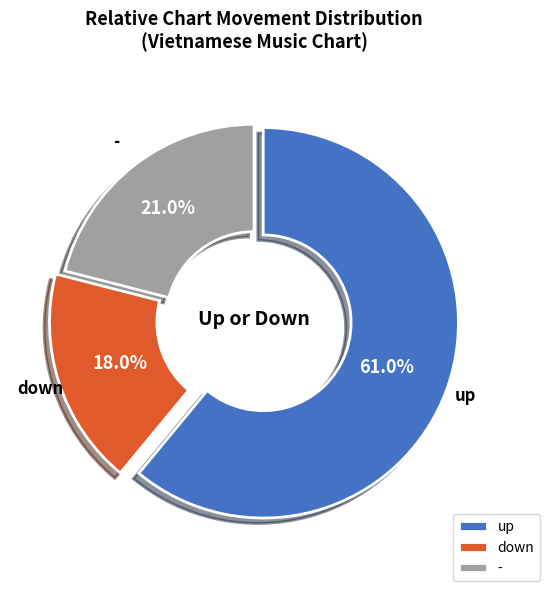

To the nearest percent, what is the difference between the up and down slice percentages?

43%